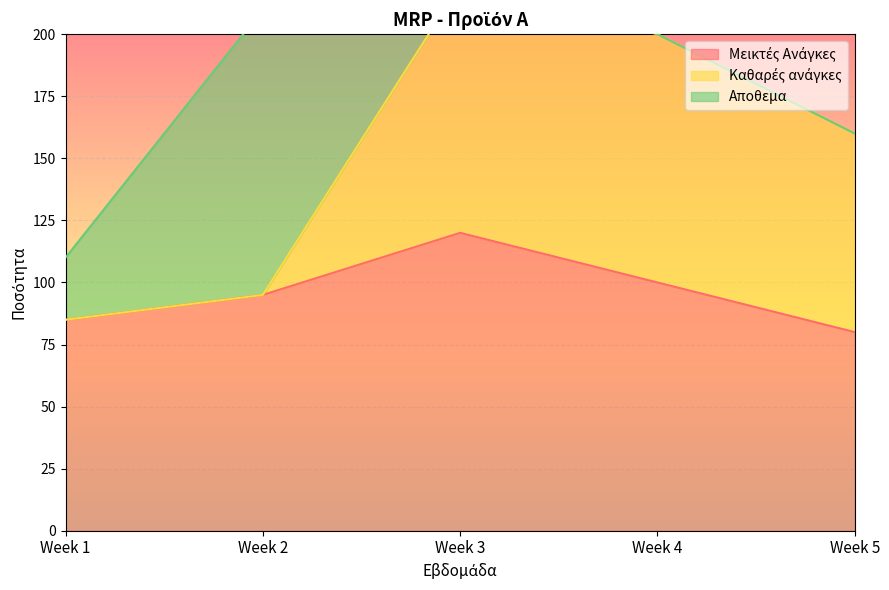

What is the difference between the maximum and minimum values in the Αποθεμα series?

115